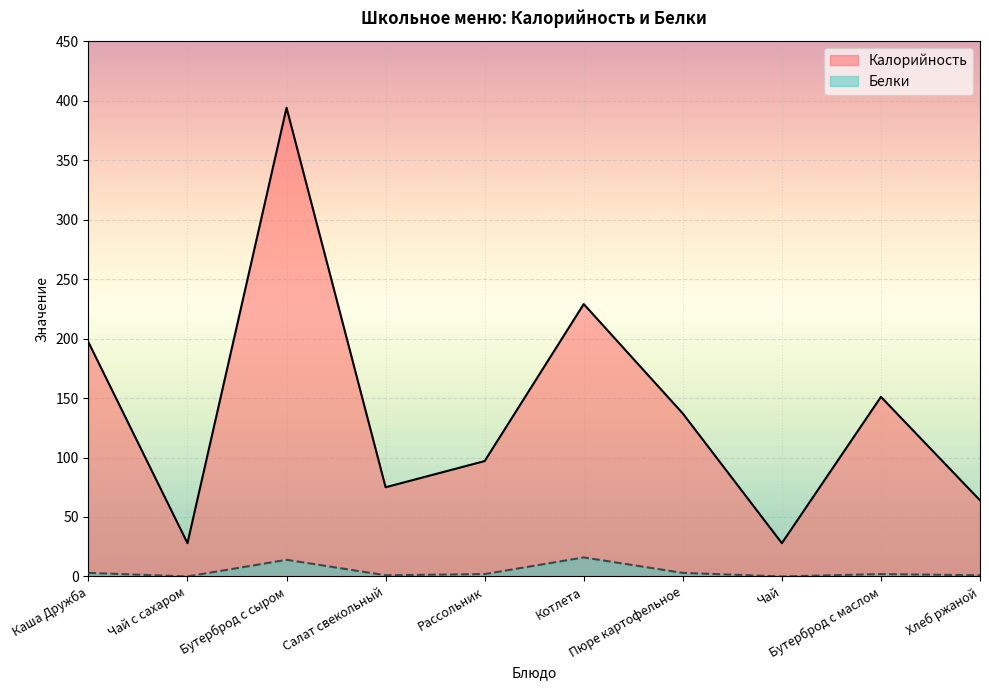

What is the difference between the second highest and second lowest values in the Калорийность series?

201